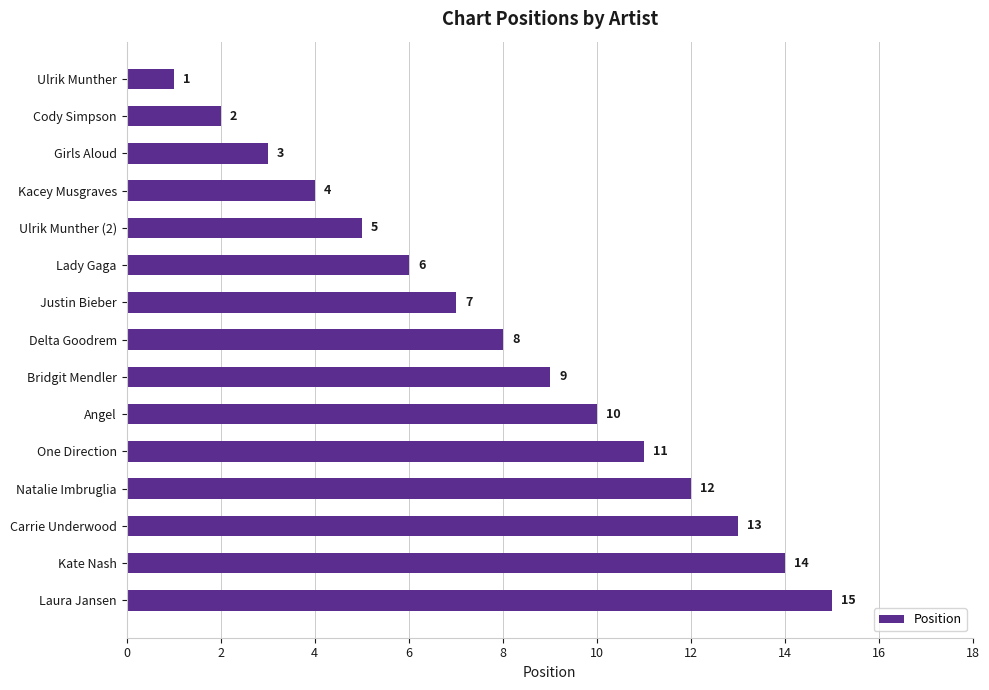

What is the greatest value displayed?

15